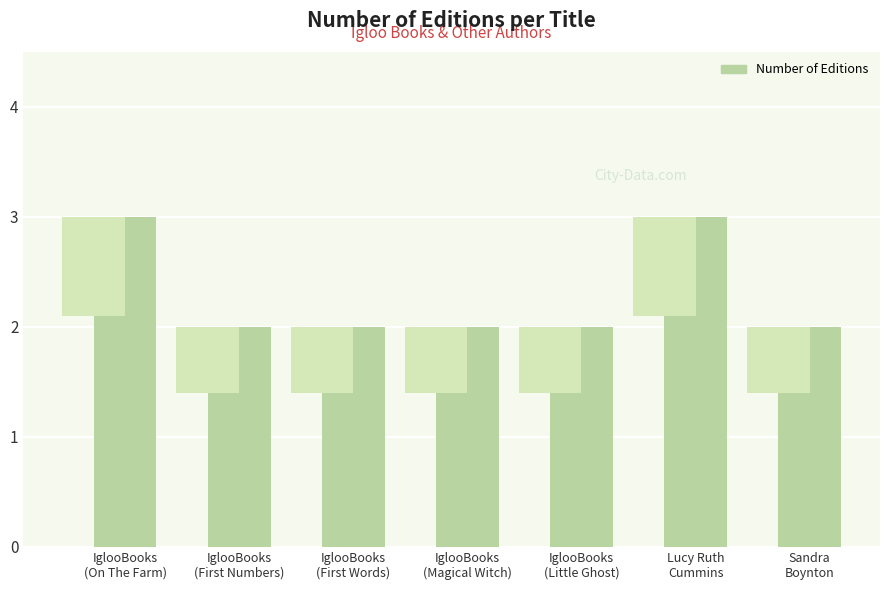

How many data points does each series have?

7